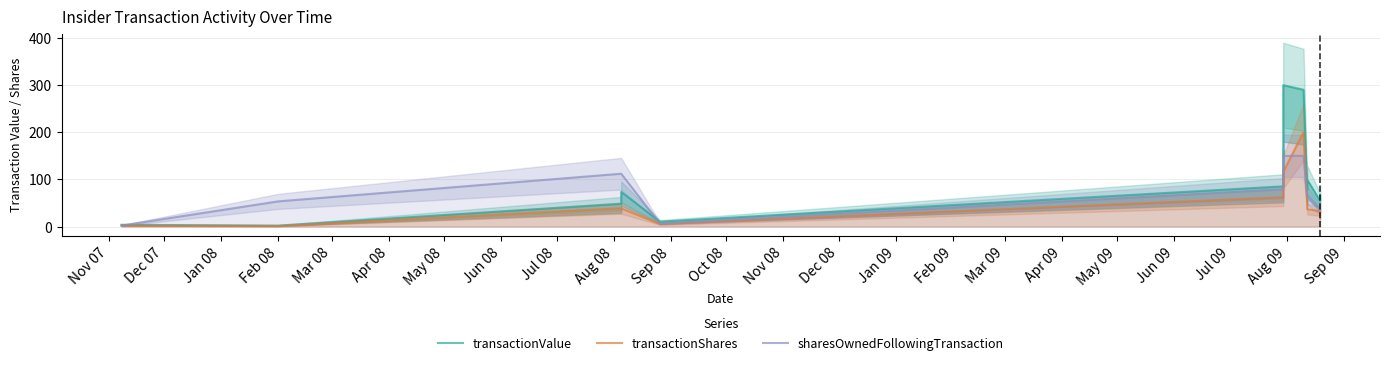

What position from the left is Nov 07?

1